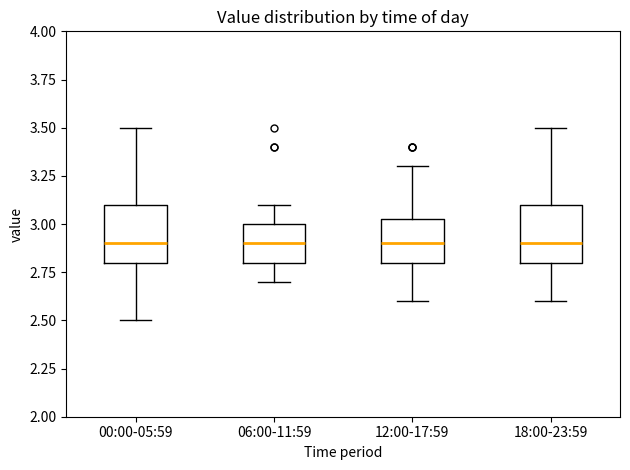

Reading left to right, transcribe this box plot: for each box, give where its median line is, the range the box spans, and where its two whiskers end, as read against the y-axis. The values are not printed on the chart, so give them approximately, as read against the axis.

00:00-05:59: median 2.90, box 2.80 to 3.10, whiskers 2.50 to 3.50
06:00-11:59: median 2.90, box 2.80 to 3.00, whiskers 2.70 to 3.10
12:00-17:59: median 2.90, box 2.80 to 3.05, whiskers 2.60 to 3.30
18:00-23:59: median 2.90, box 2.80 to 3.10, whiskers 2.60 to 3.50